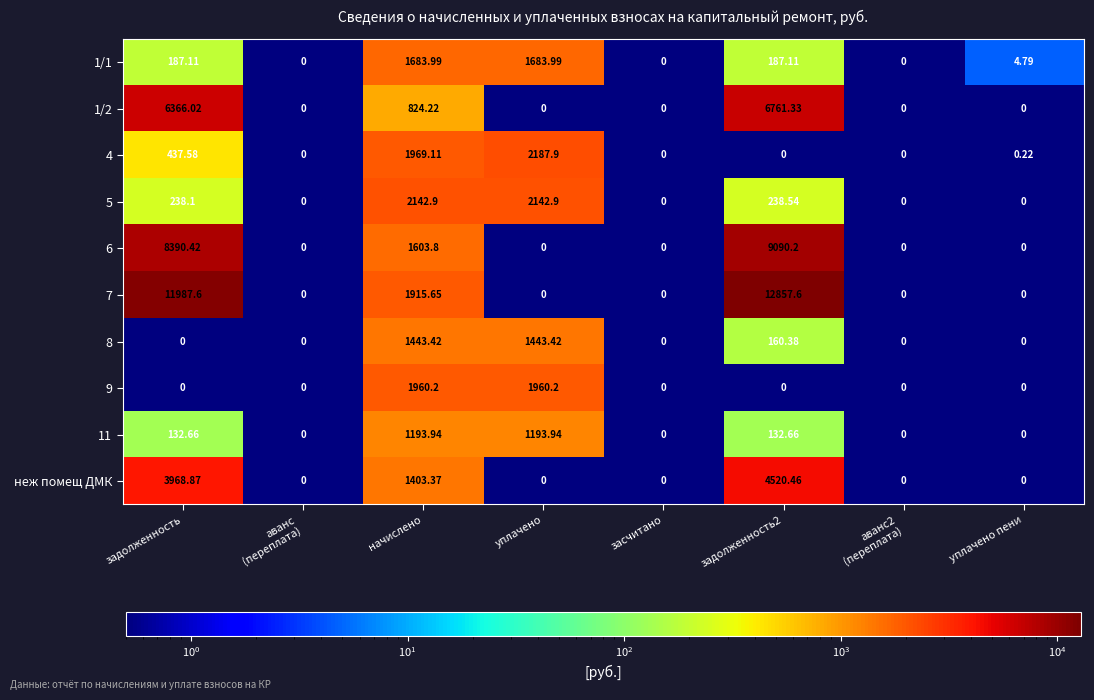

At which label is 1/2 closest to 3380?

начислено